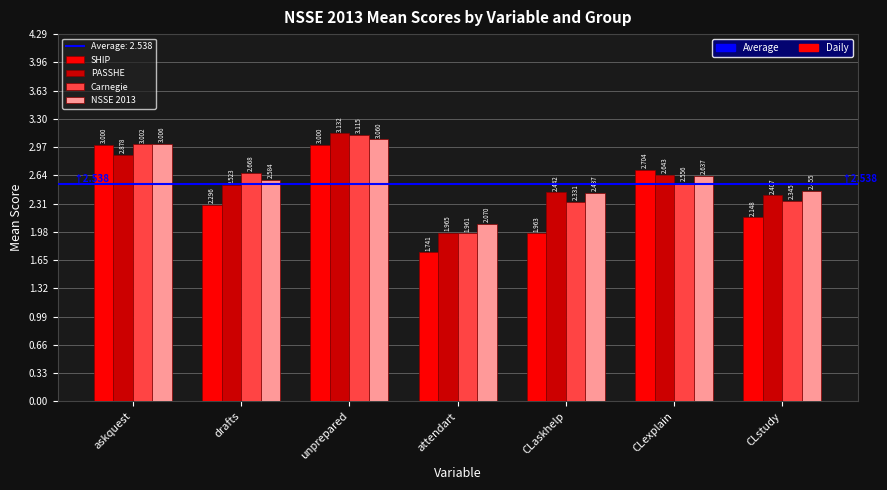

At which label does PASSHE first exceed 2?

askquest